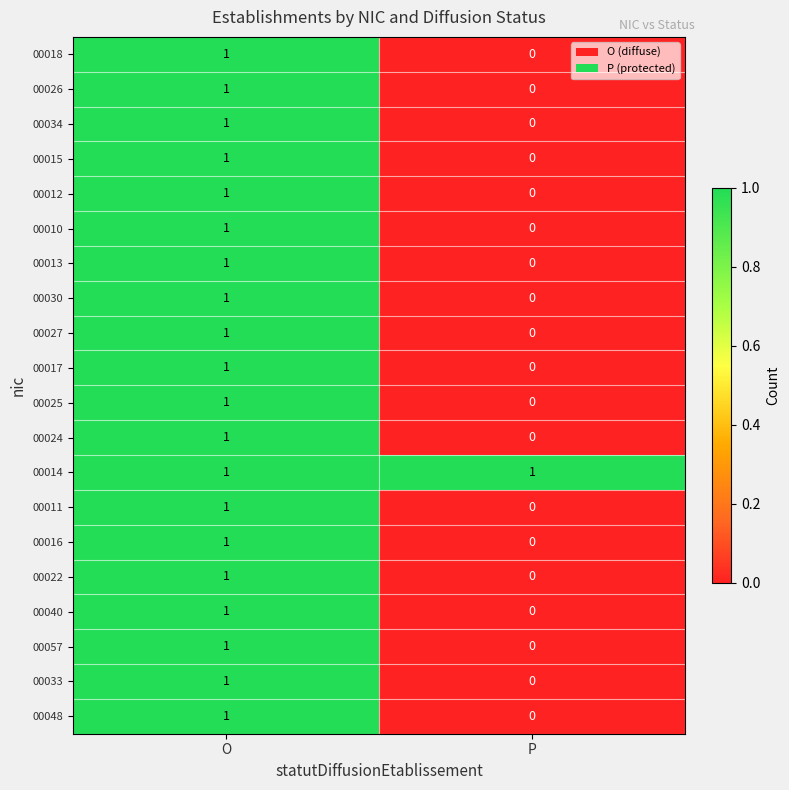

Count the number of categories in the chart.

2